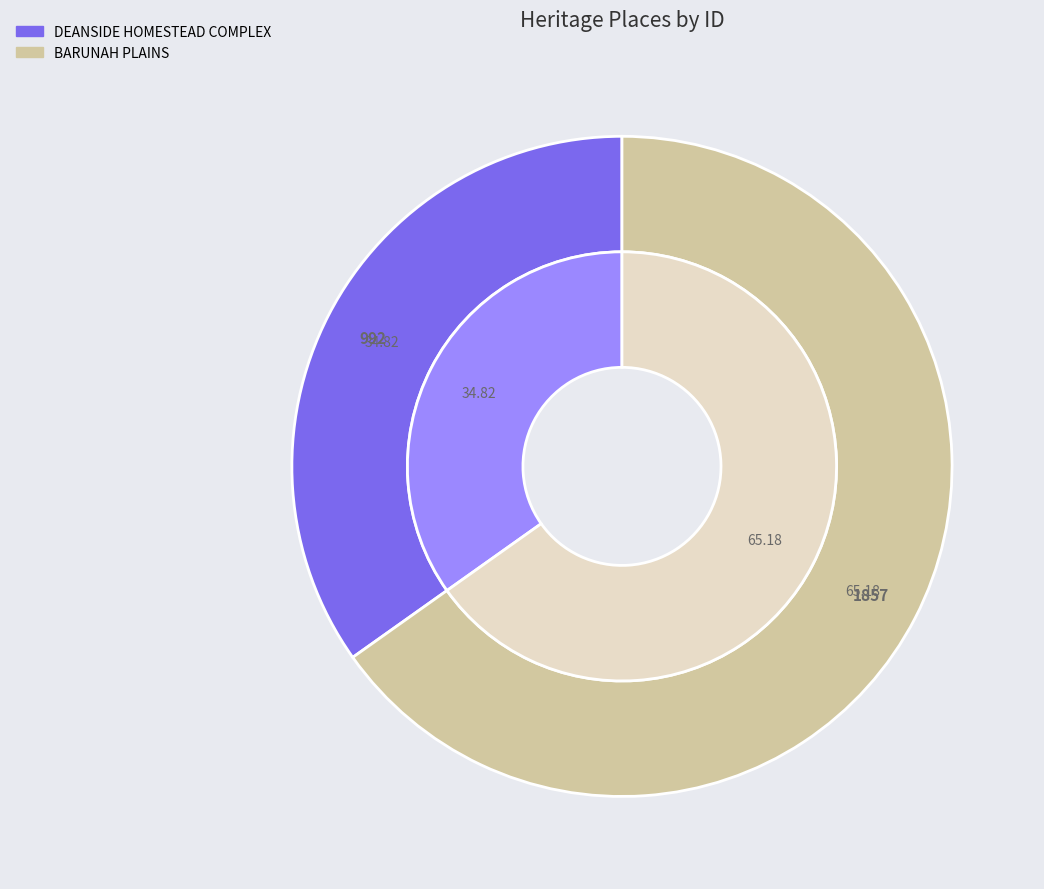

What percentage is the DEANSIDE HOMESTEAD COMPLEX slice, to the nearest percent?

35%